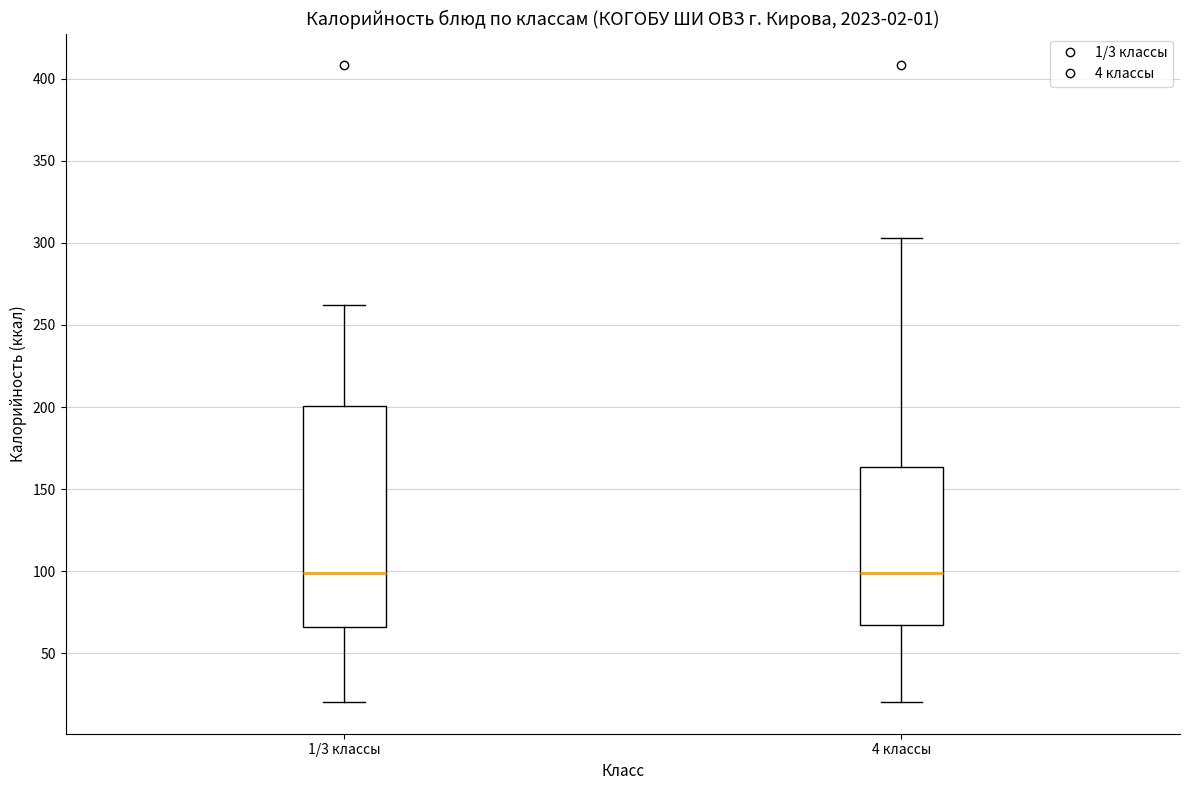

Where is the upper edge of the box for 1/3 классы on the y-axis? The values are not printed on the chart, so give them approximately, as read against the axis.

200